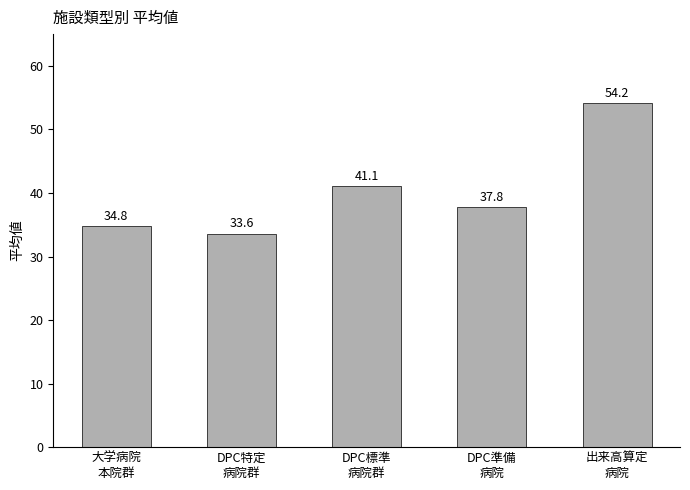

What is the average value?

40.3